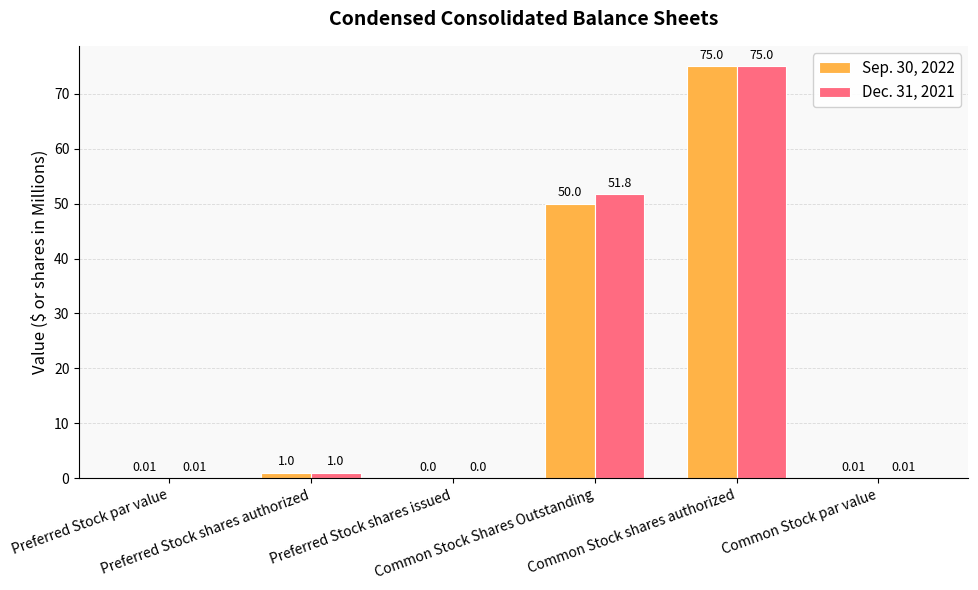

At which category is the sum across all series the highest?

Common Stock shares authorized